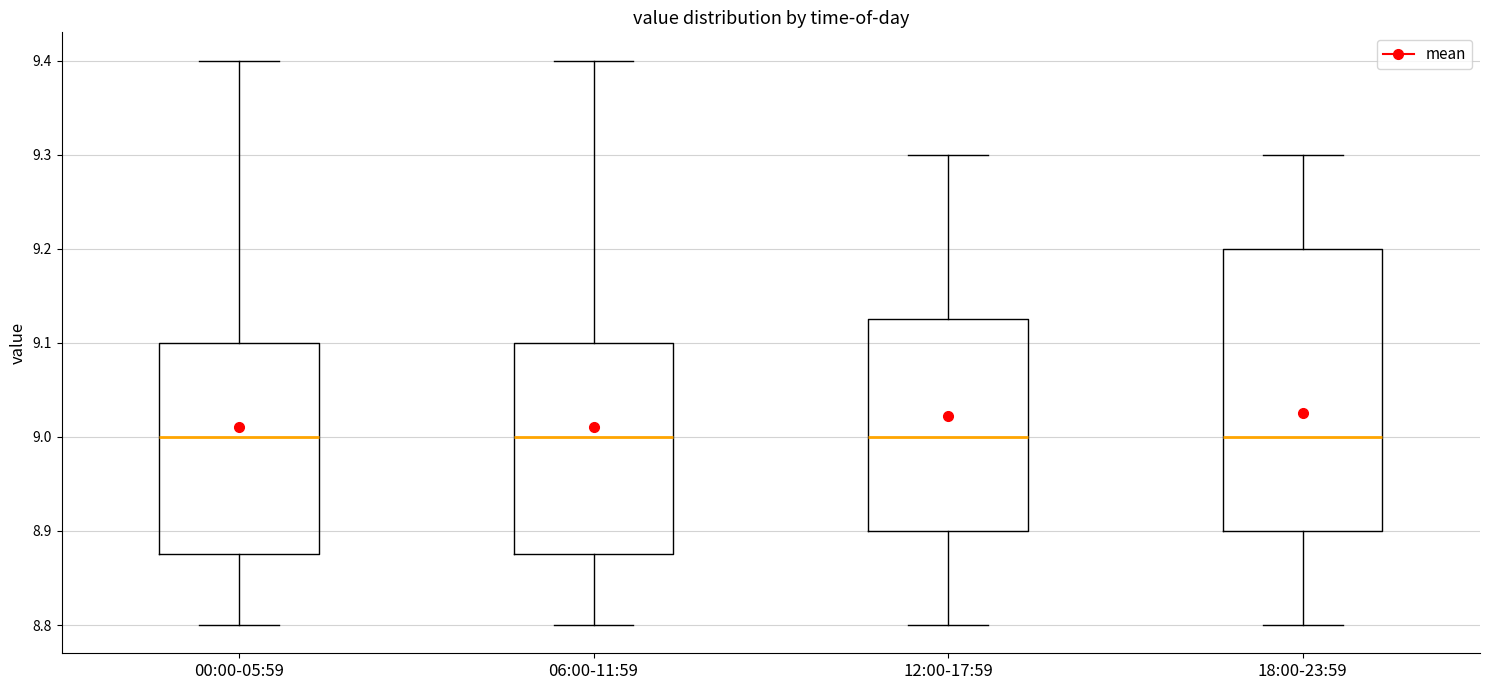

Where does the median line of the box for 06:00-11:59 sit on the y-axis? The values are not printed on the chart, so give them approximately, as read against the axis.

9.00